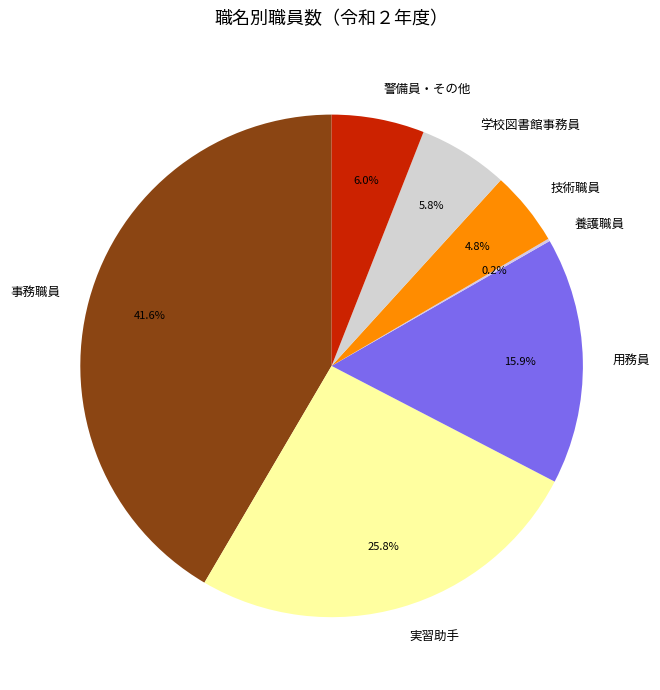

What is the largest slice in the pie chart?

事務職員